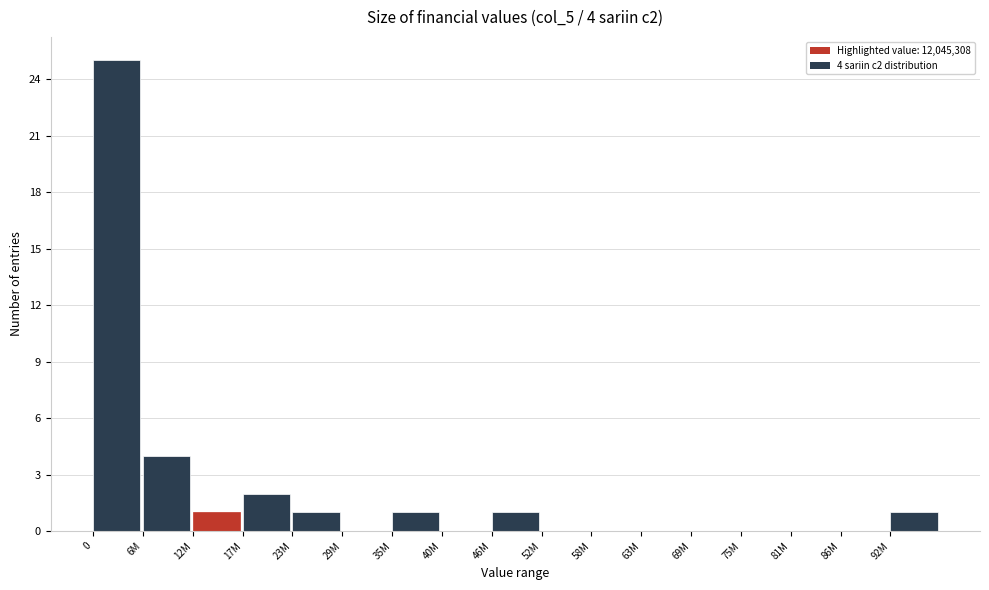

Reading right to left, list all the values displayed in this chart.

92M=1	86M=0	81M=0	75M=0	69M=0	63M=0	58M=0	52M=0	46M=1	40M=0	35M=1	29M=0	23M=1	17M=2	12M=1	6M=4	0=25